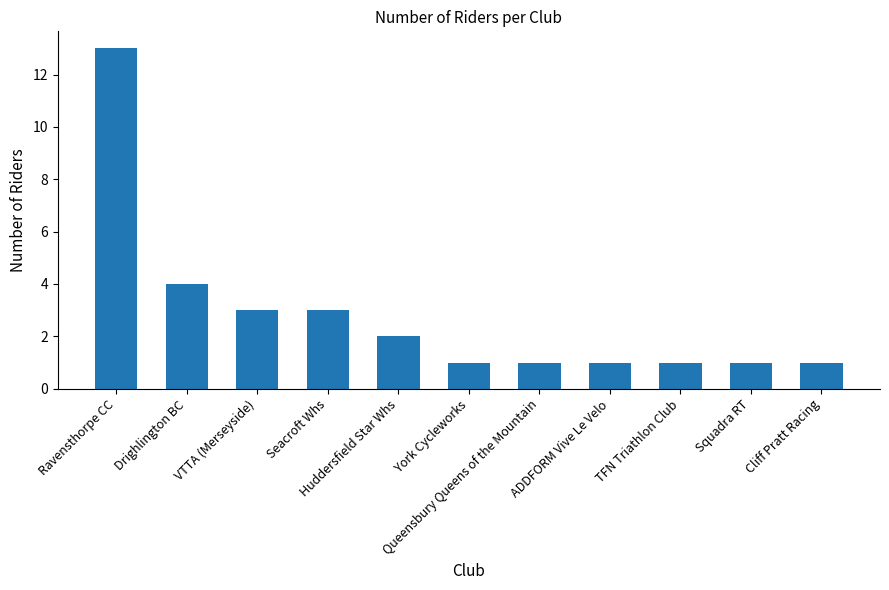

What is the label of the 2nd bar from the left?

Drighlington BC